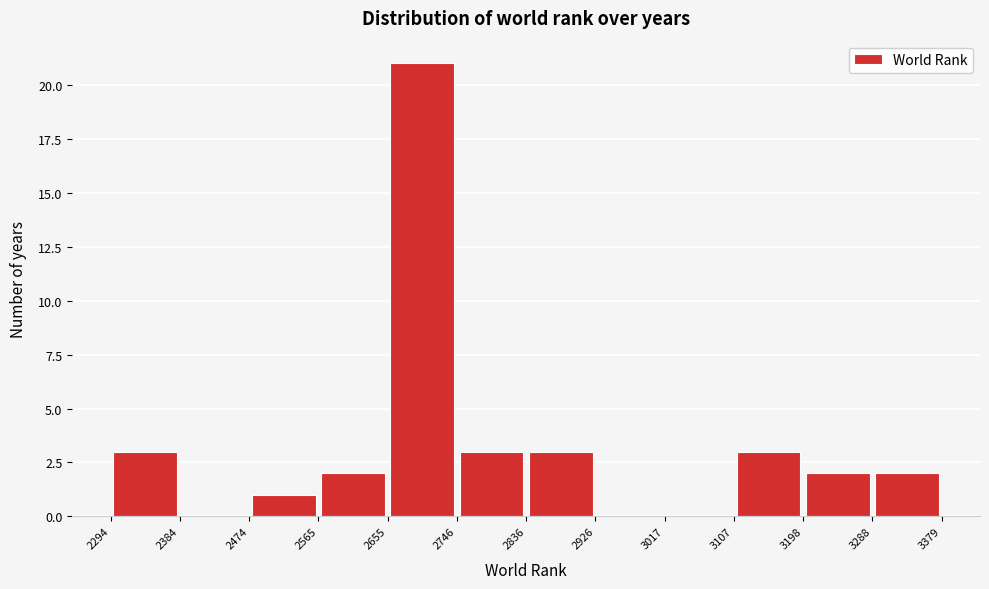

Reading left to right, transcribe this chart: for each bar, give the range it covers on the x-axis and its height. The values are not printed on the chart, so give them approximately, as read against the axis.

2294 to 2384: 3
2384 to 2474: 0
2474 to 2565: 1
2565 to 2655: 2
2655 to 2746: 21
2746 to 2836: 3
2836 to 2926: 3
2926 to 3017: 0
3017 to 3107: 0
3107 to 3198: 3
3198 to 3288: 2
3288 to 3379: 2